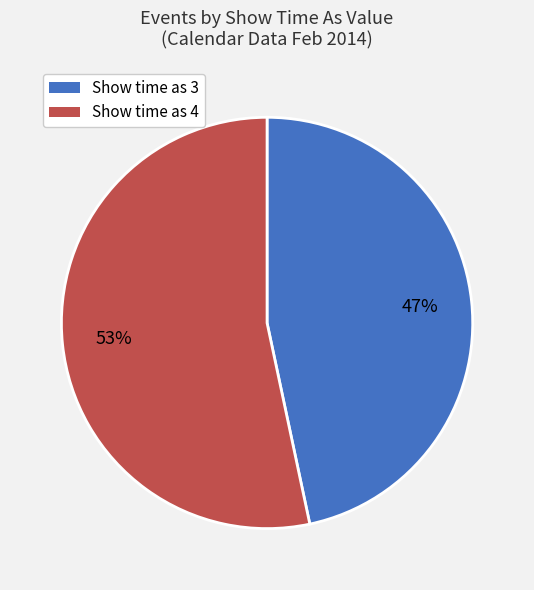

Which slice is the largest?

Show time as 4